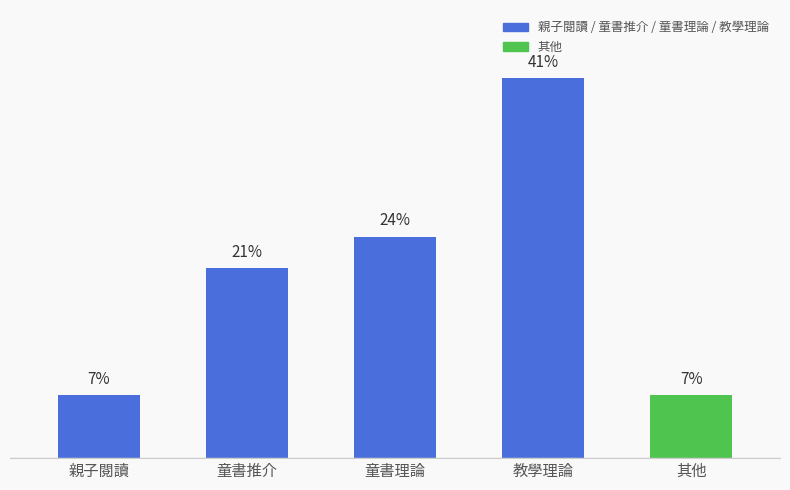

Does the chart contain any negative values?

No